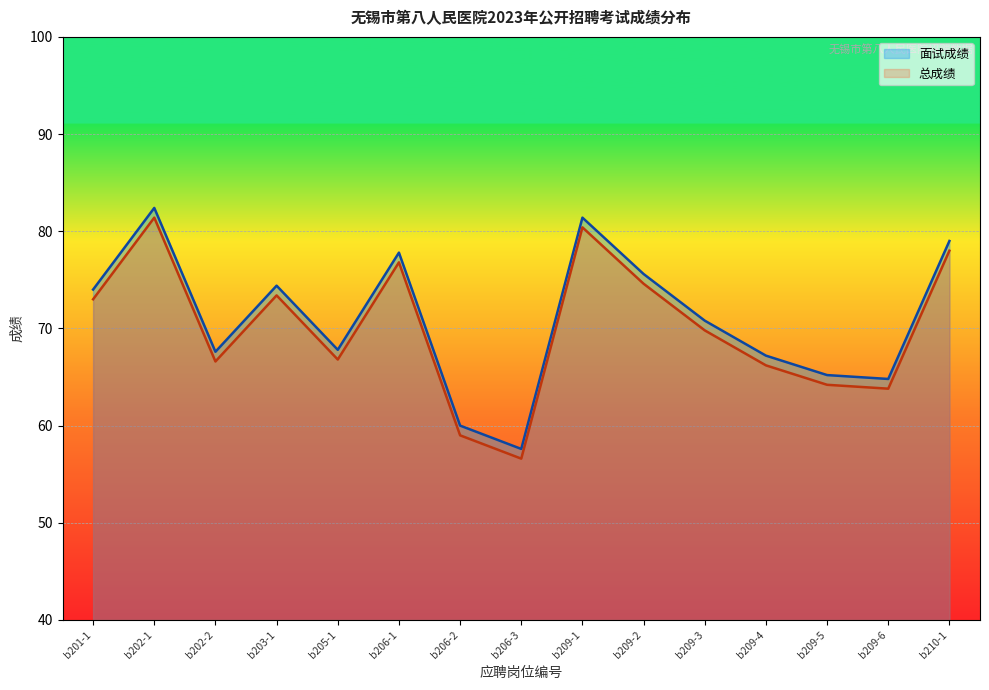

What is the sum of the 总成绩 values at b209-6 and b202-1?

145.2